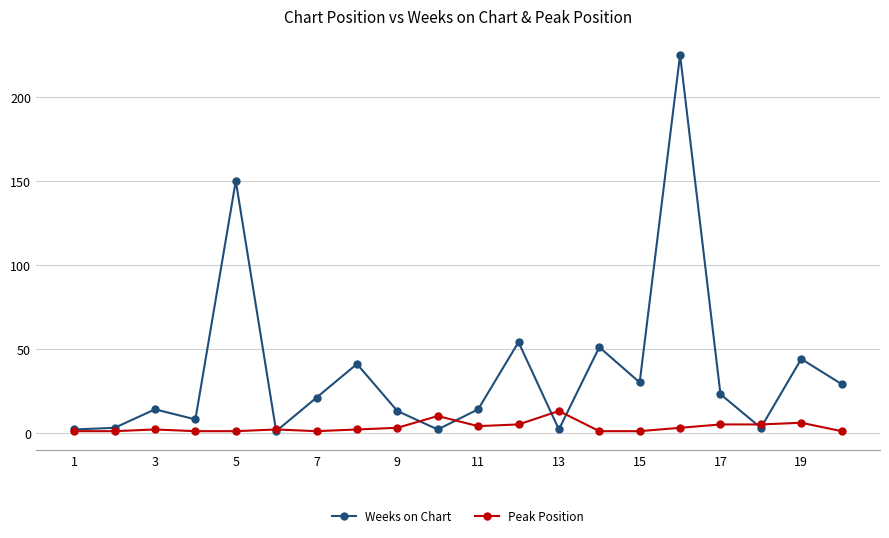

What is the maximum value shown in the chart?

225